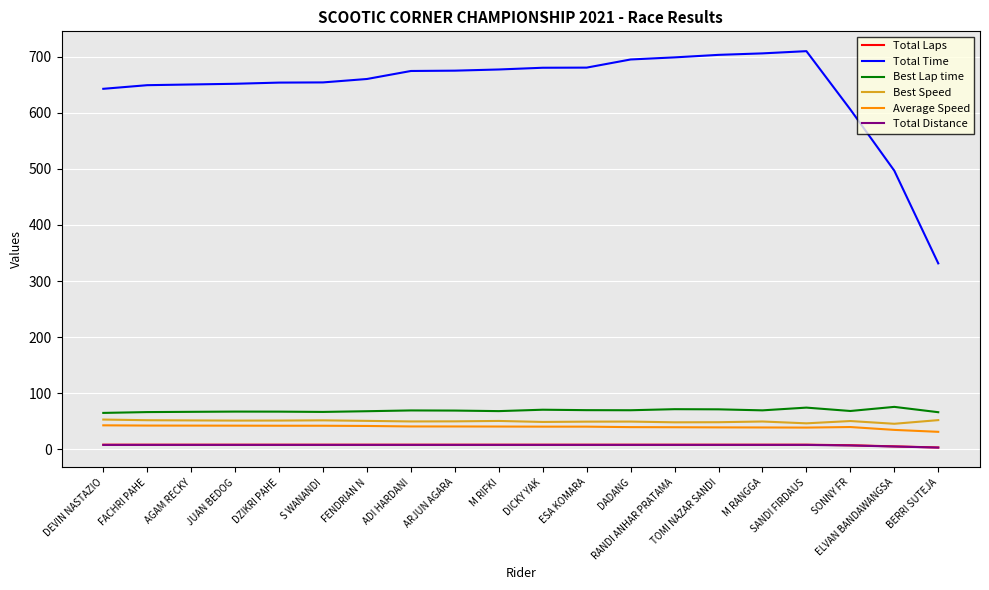

Is this an area chart (filled region under the line)?

No